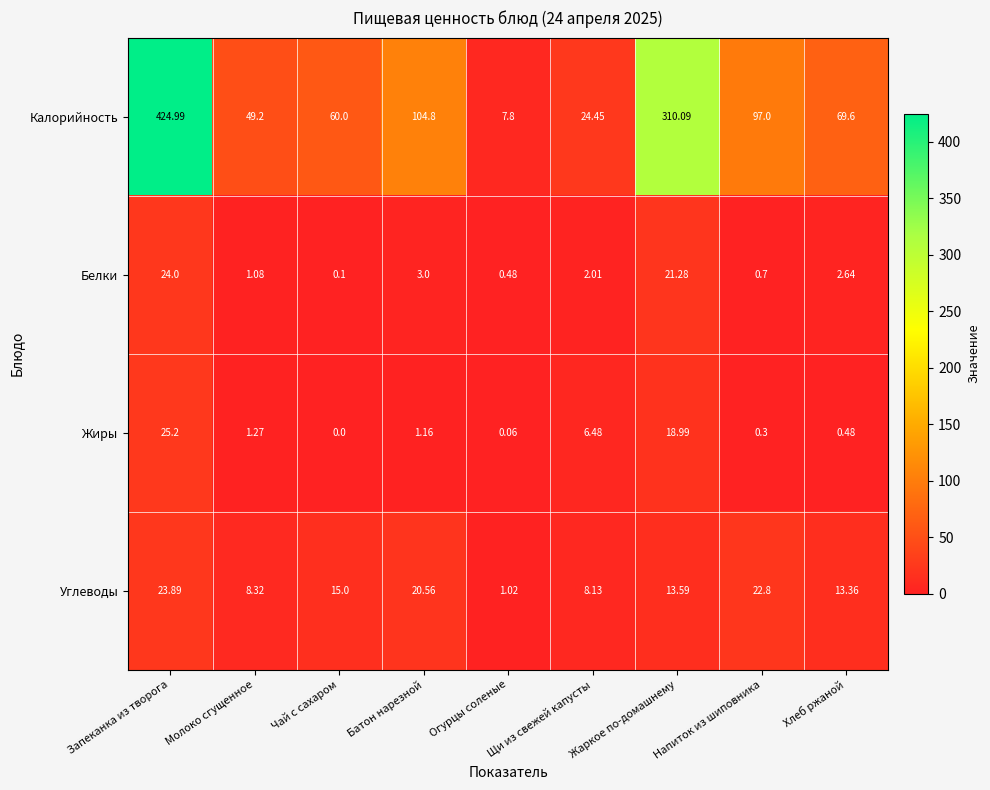

How many series are shown in this chart?

4